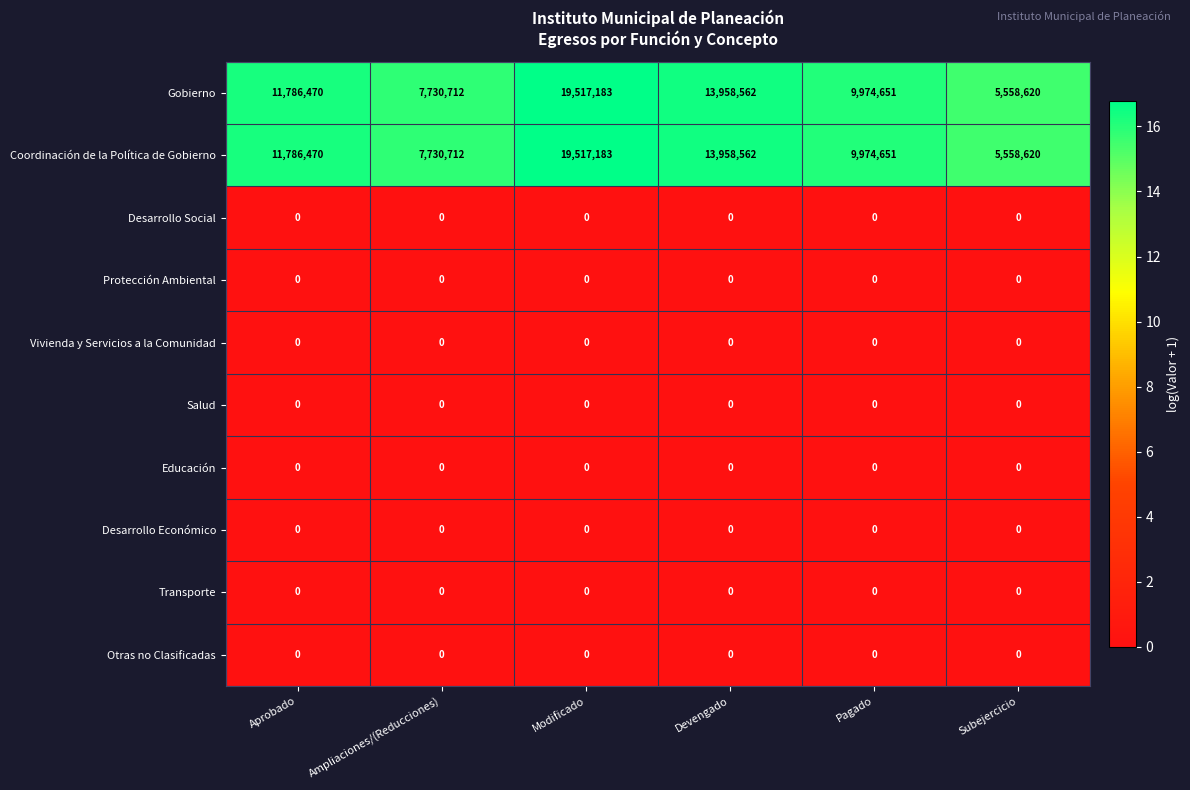

What is the spread (max minus min) of values at Aprobado?

11786470